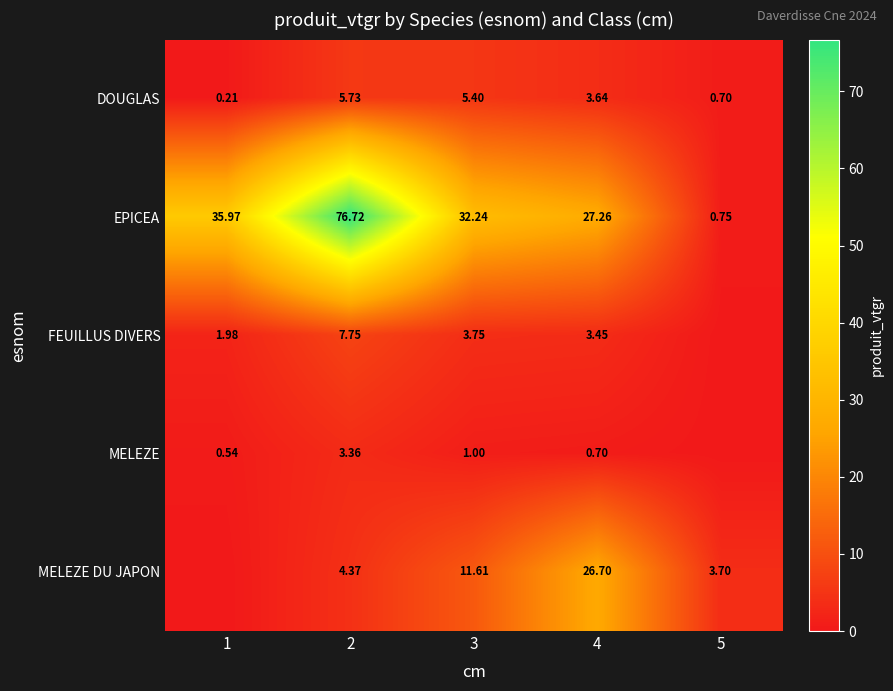

What is the difference between the second highest and second lowest values in the DOUGLAS series?

4.7